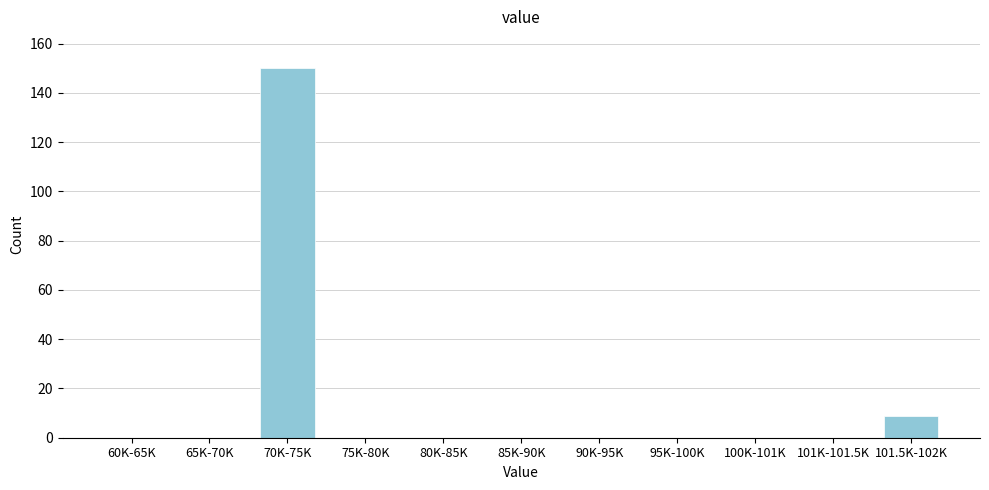

Reading left to right, list all the values displayed in this chart.

60K-65K=0	65K-70K=0	70K-75K=150	75K-80K=0	80K-85K=0	85K-90K=0	90K-95K=0	95K-100K=0	100K-101K=0	101K-101.5K=0	101.5K-102K=9